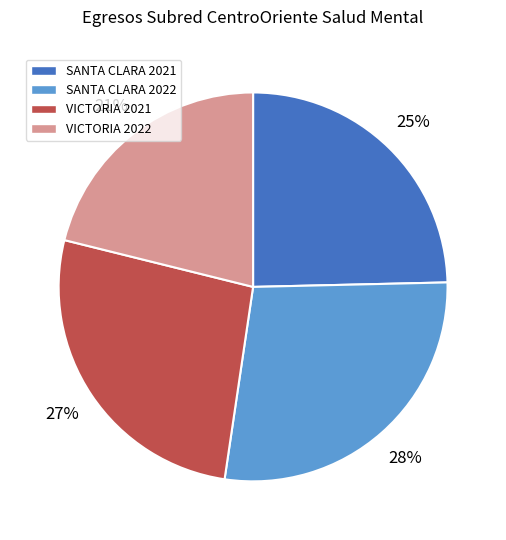

Rank the categories by value from highest to lowest.

SANTA CLARA 2022, VICTORIA 2021, SANTA CLARA 2021, VICTORIA 2022